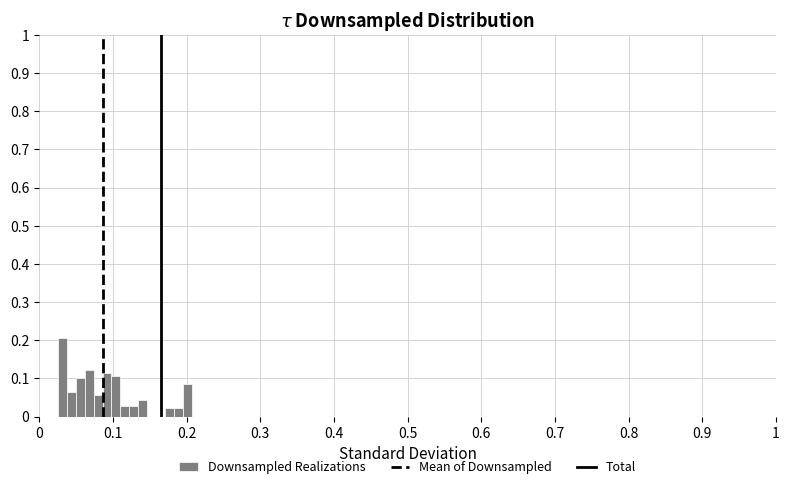

Read against the x-axis, roughly where is the centre of the tallest bar?

0.03